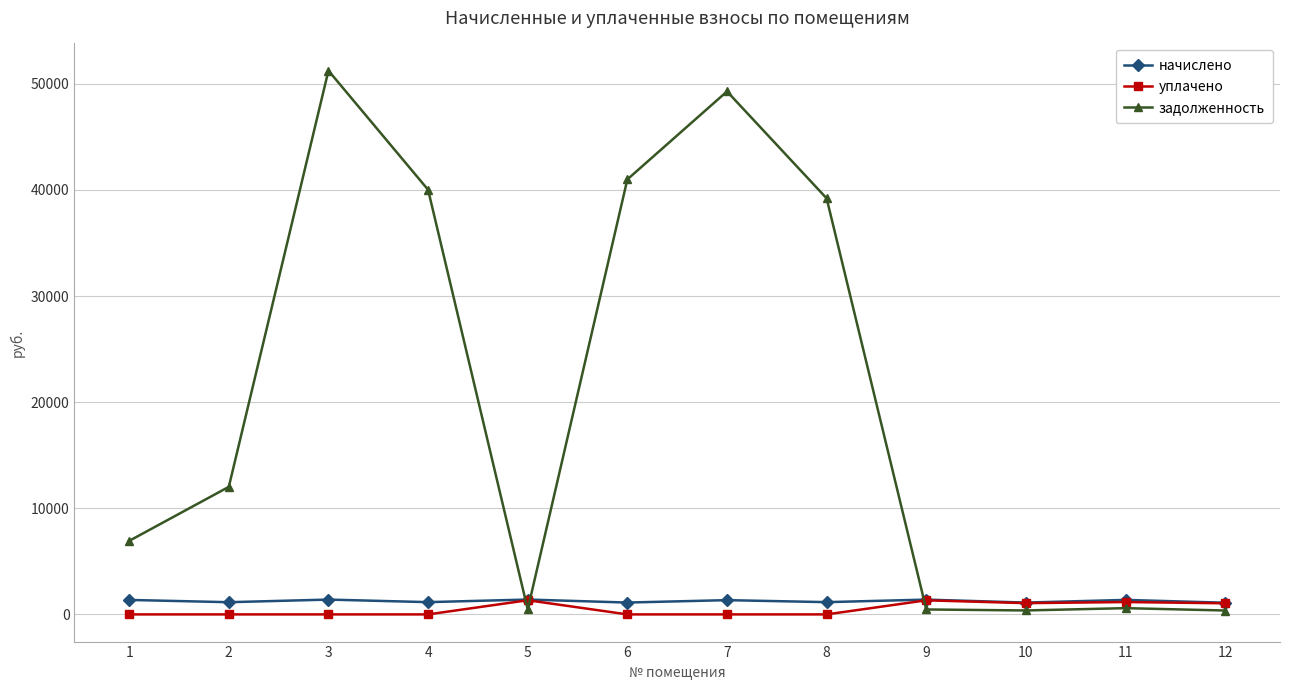

How many data points in начислено are less than 1342?

6